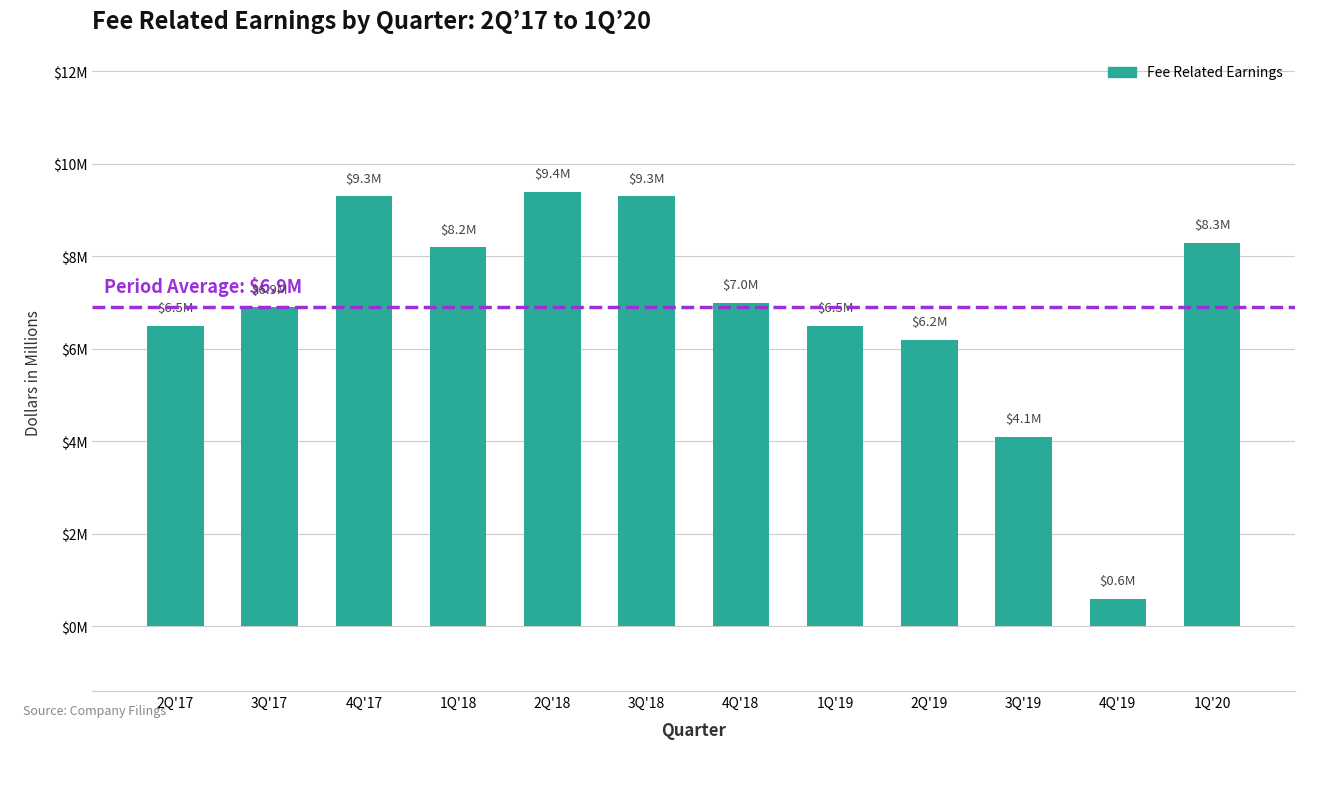

What value does the data have at 3Q'19?

4.1